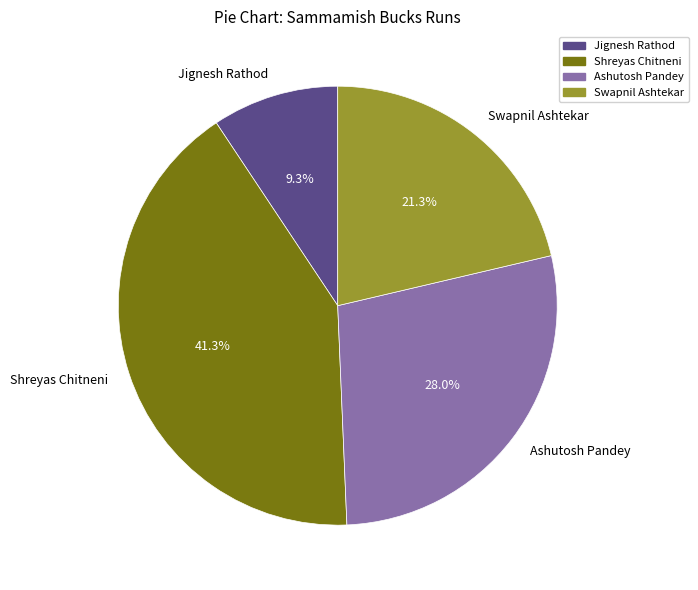

What percentage is the Jignesh Rathod slice, to the nearest percent?

9%